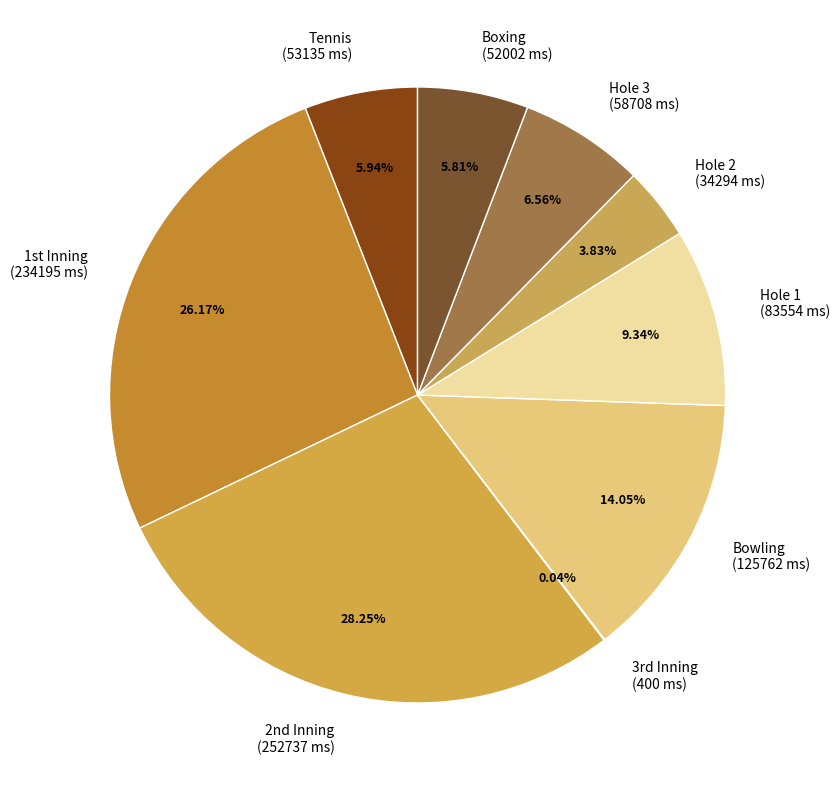

Is there any slice that represents more than half of the pie?

No